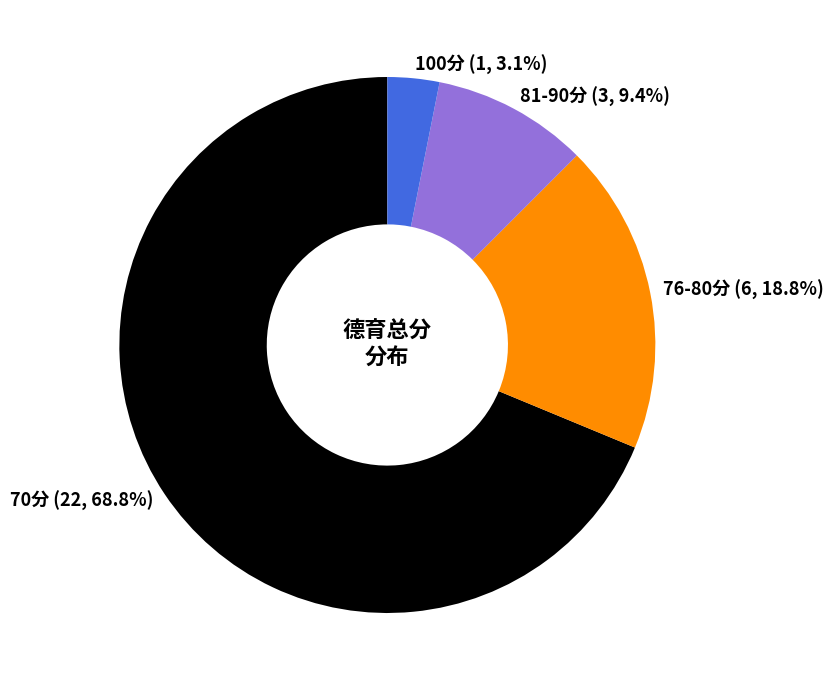

Between 70分 (22, 68.8%) and 100分 (1, 3.1%), which is larger?

70分 (22, 68.8%)